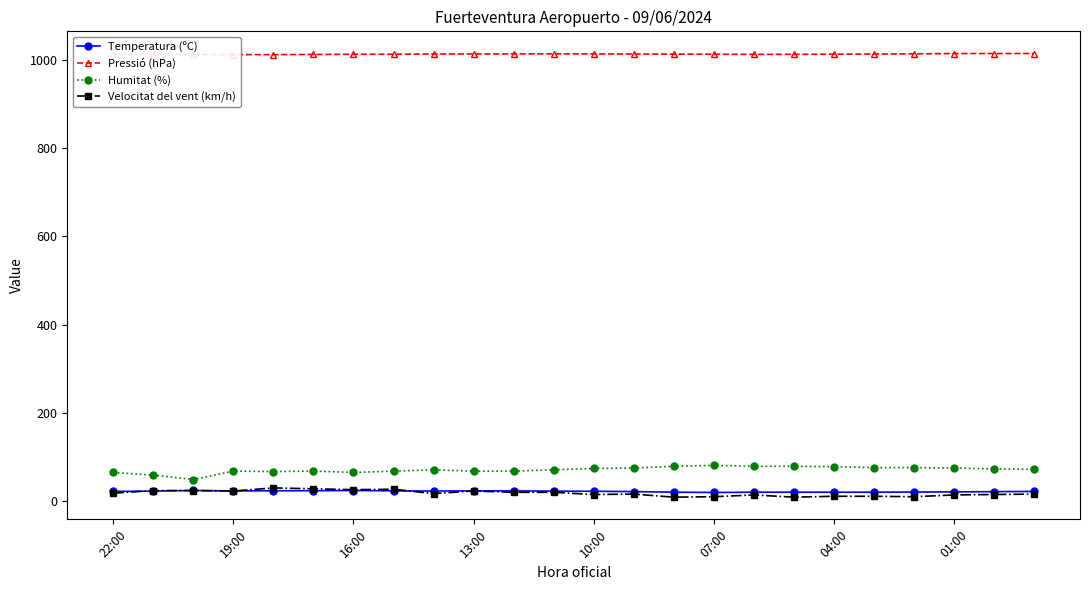

What is the highest value of the Pressió (hPa) series?

1014.6